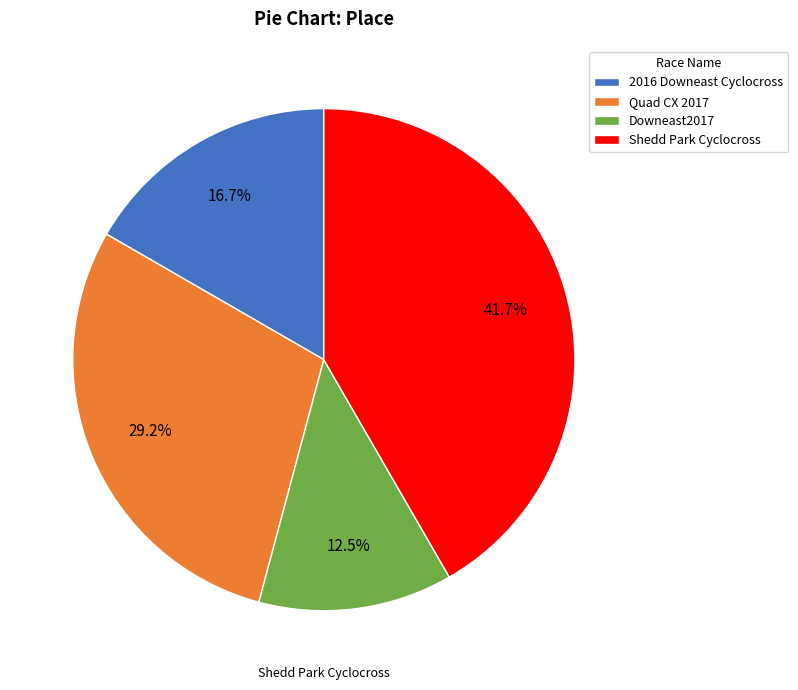

What is the smallest slice in the pie chart?

Downeast2017